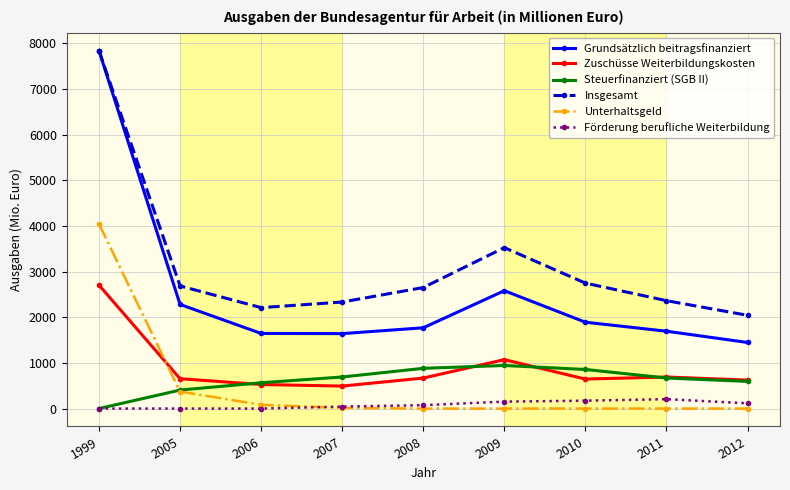

The Grundsätzlich beitragsfinanziert series shows 1645.3 at 2006. True or false?

True